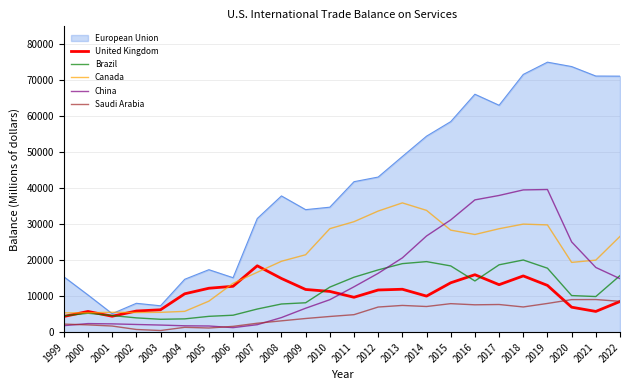

What is the sum of the Canada values at 2014 and 2005?

42475